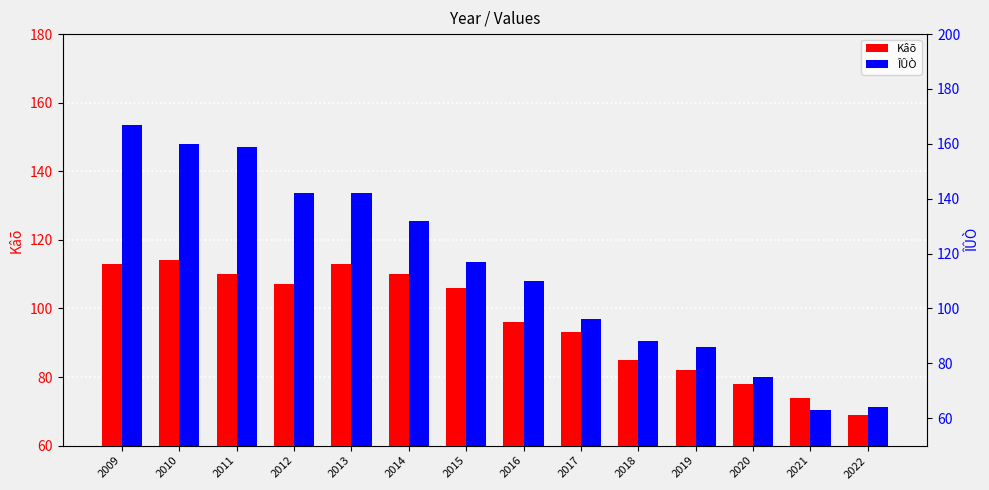

At which label does Kâõ reach its minimum?

2022